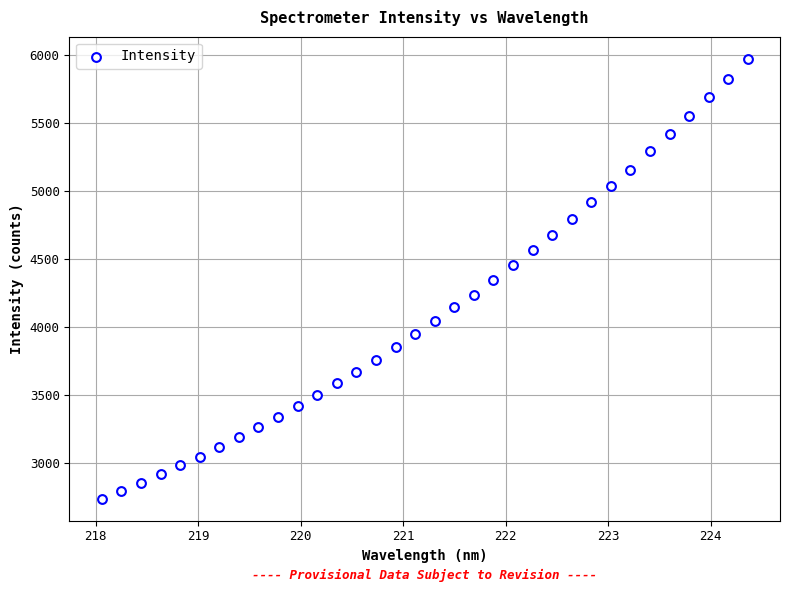

What is the range of X values (max minus min)?

6.3